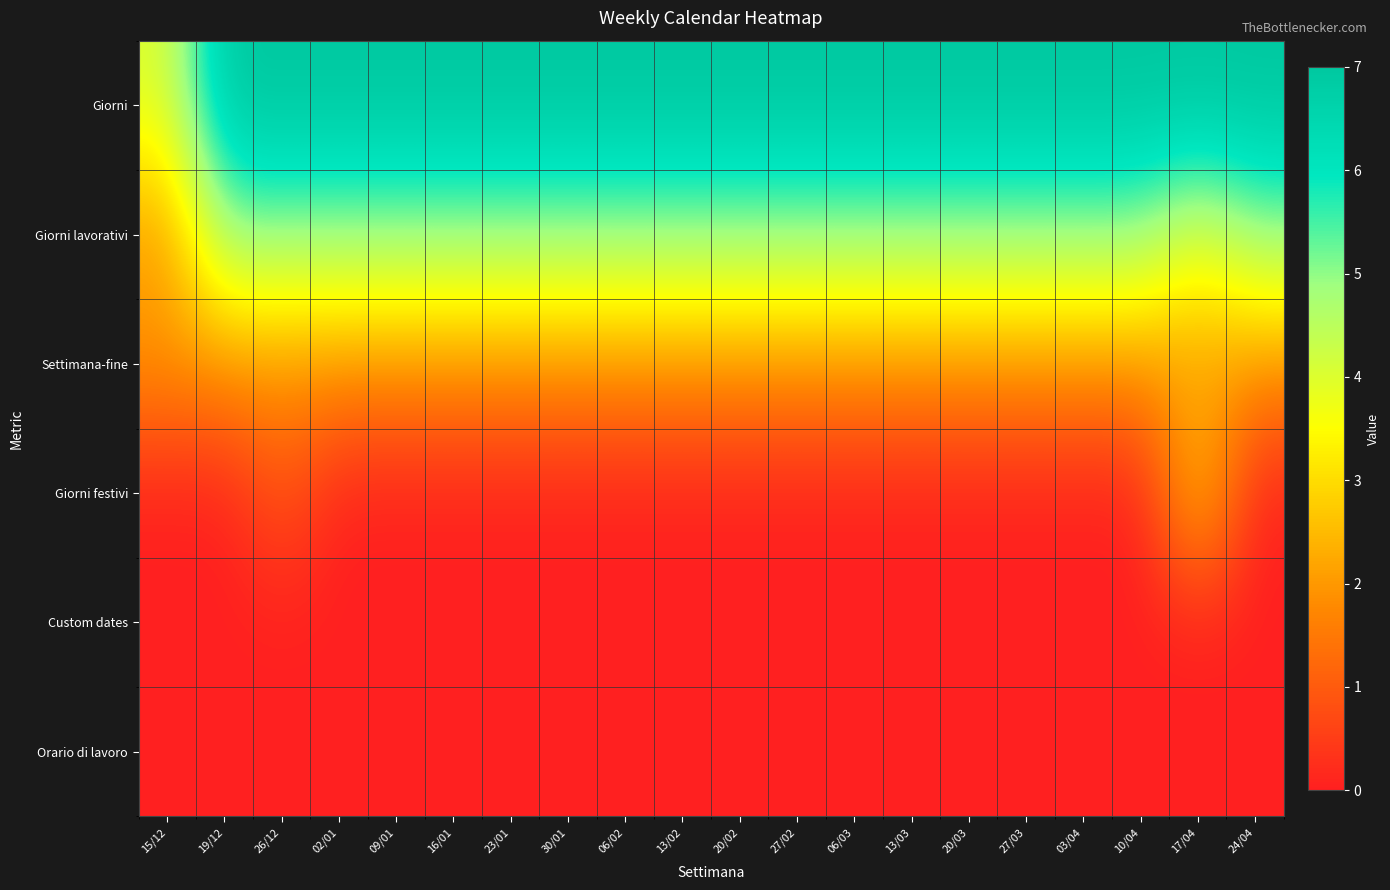

How many data points does each series have?

20